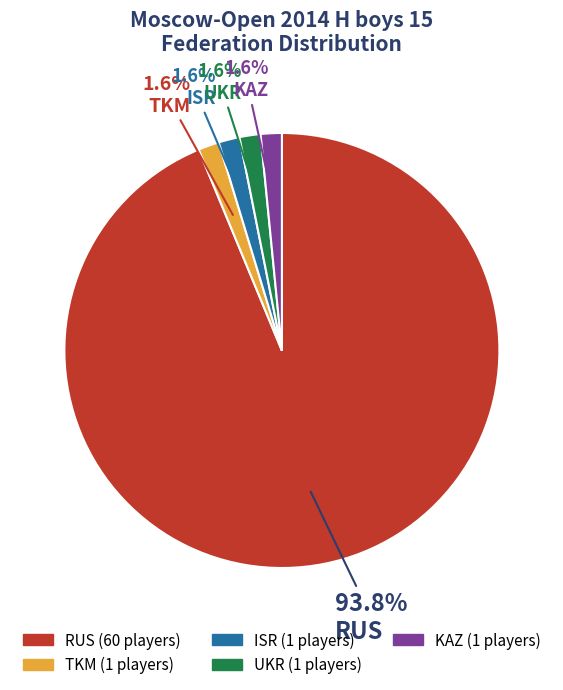

To the nearest percent, what is the combined percentage of RUS and KAZ?

95%